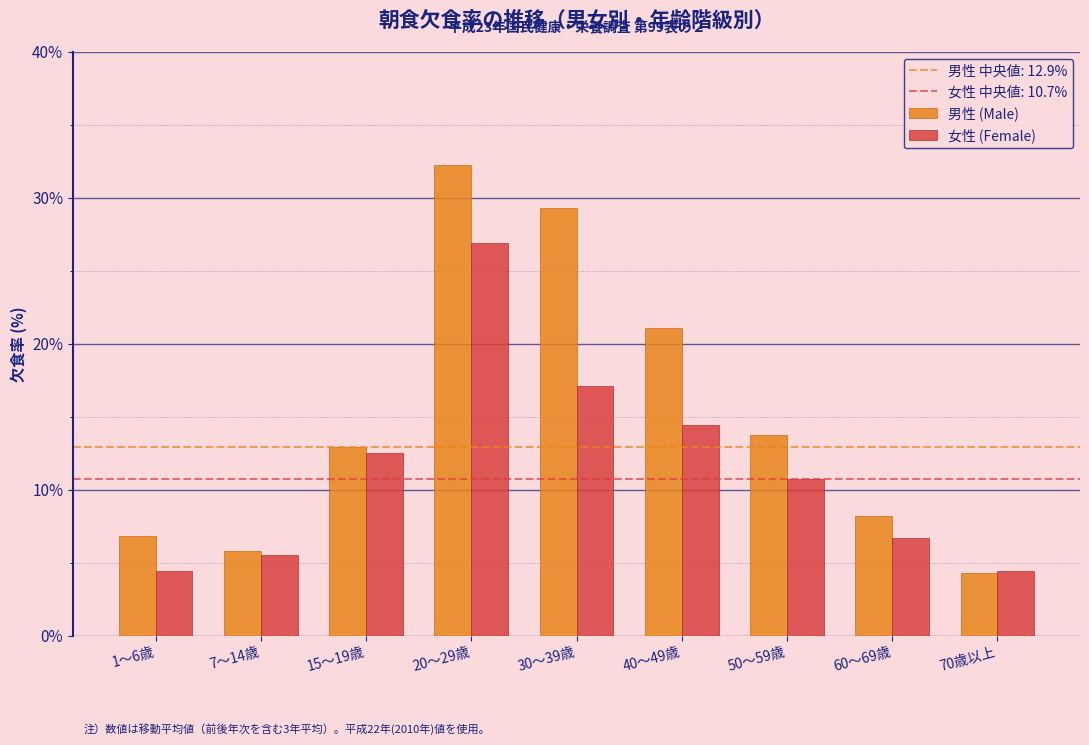

Reading right to left, list all the values displayed in this chart.

男性 (Male): 70歳以上=4.3	60～69歳=8.2	50～59歳=13.7	40～49歳=21.1	30～39歳=29.3	20～29歳=32.3	15～19歳=12.9	7～14歳=5.8	1～6歳=6.8
女性 (Female): 70歳以上=4.4	60～69歳=6.7	50～59歳=10.7	40～49歳=14.4	30～39歳=17.1	20～29歳=26.9	15～19歳=12.5	7～14歳=5.5	1～6歳=4.4